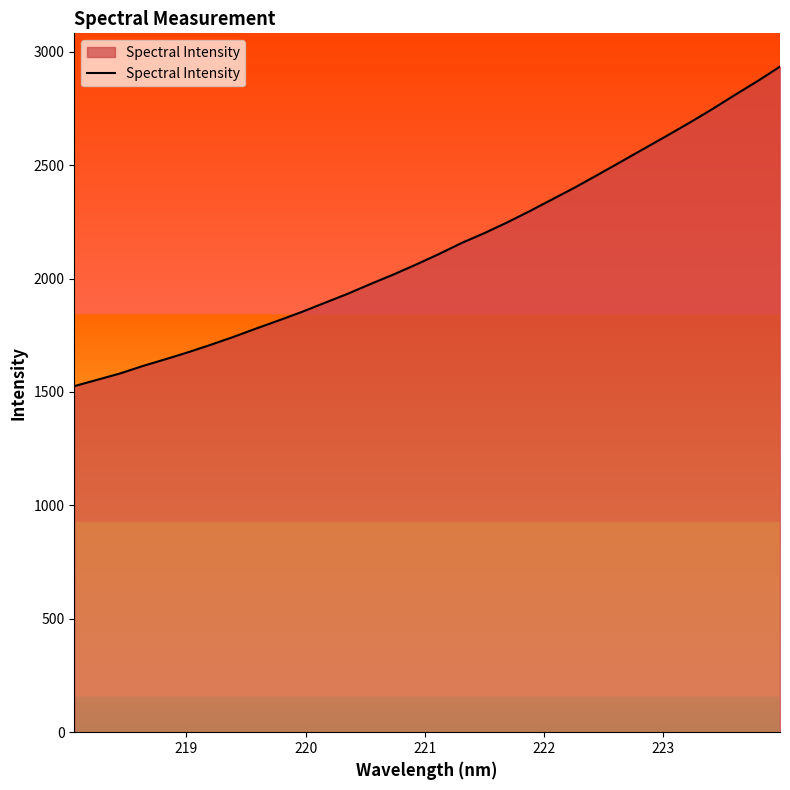

What is the minimum value shown in the chart?

1525.6